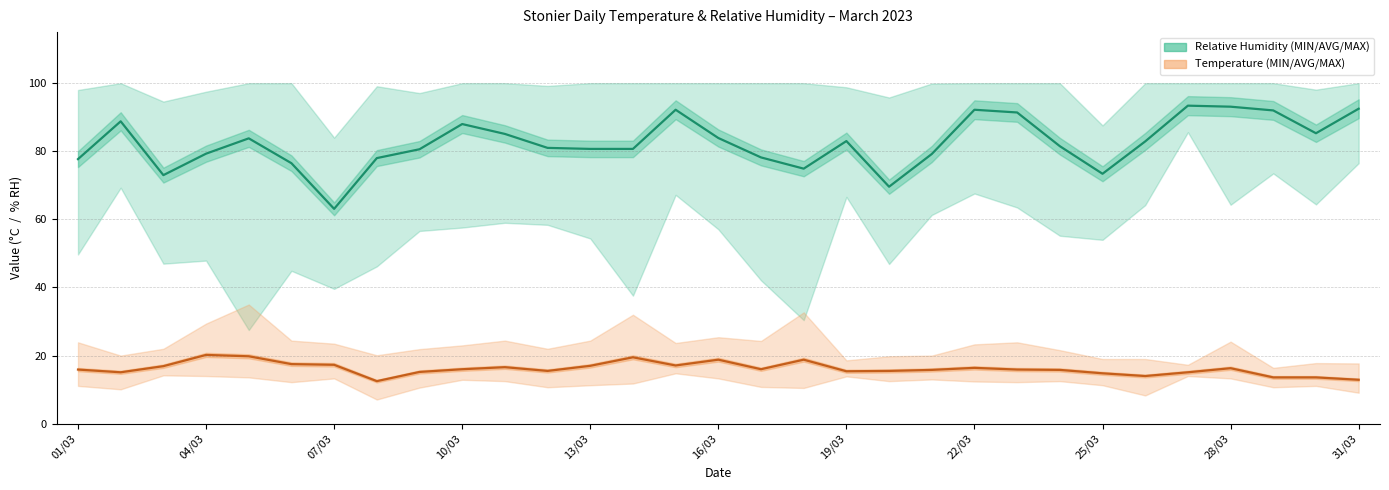

True or false: Temp AVG has more than 1 points higher than both neighbors.

True